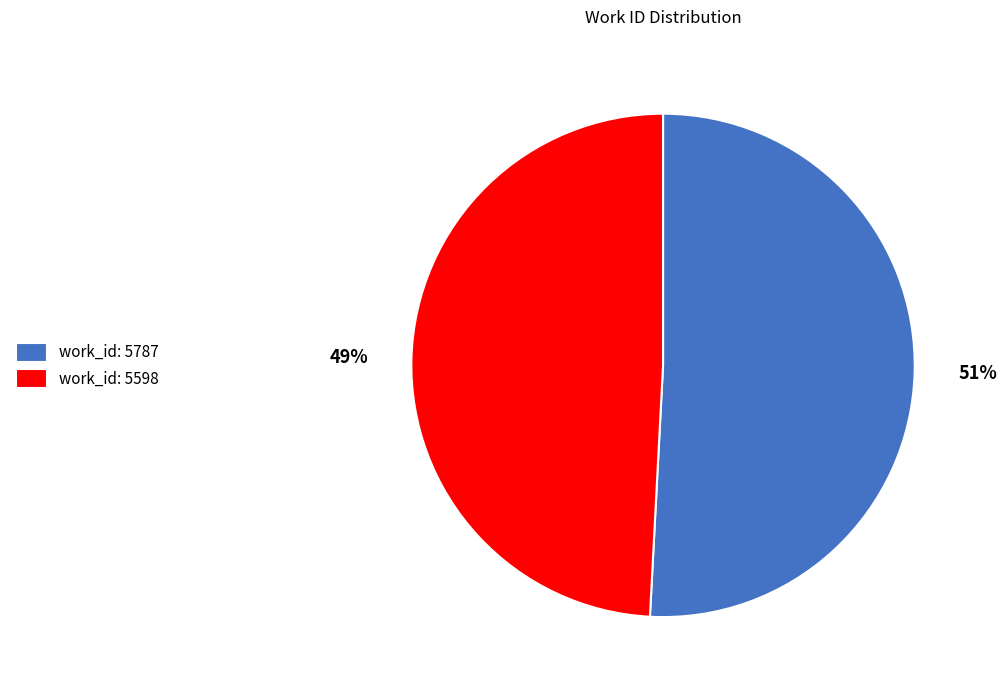

What is the ratio of the value at work_id: 5598 to the value at work_id: 5787?

1.0